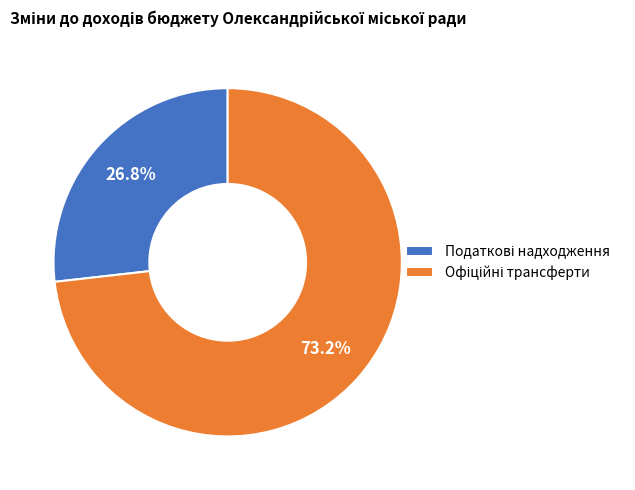

Does any single category account for the majority?

Yes